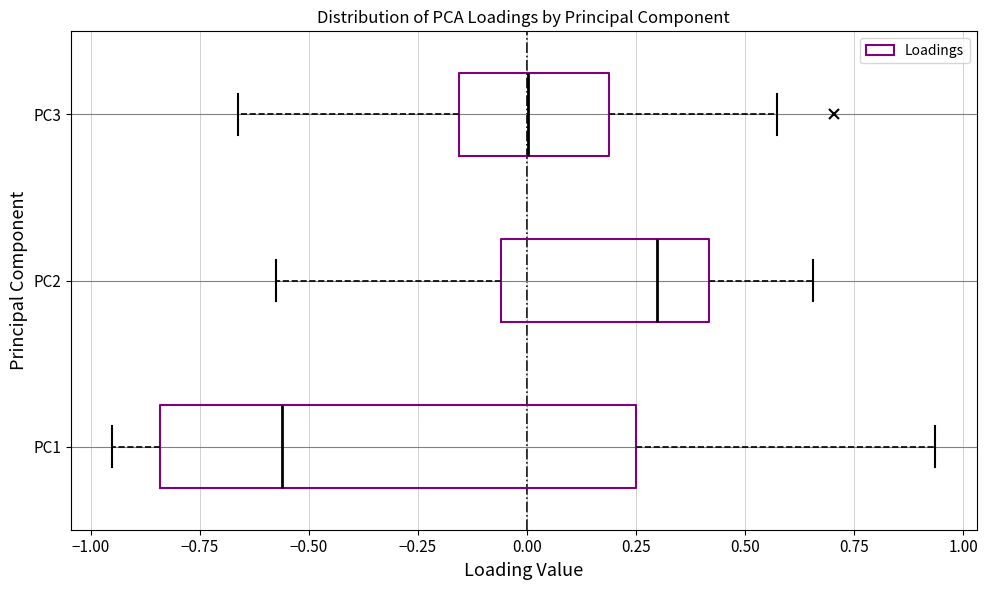

Reading bottom to top, read every box against the x-axis: the position of its median line, the range the box covers, and the ends of its whiskers. The values are not printed on the chart, so give them approximately, as read against the axis.

PC1: median -0.55, box -0.85 to 0.25, whiskers -0.95 to 0.95
PC2: median 0.30, box -0.05 to 0.40, whiskers -0.60 to 0.65
PC3: median 0.00, box -0.15 to 0.20, whiskers -0.65 to 0.55